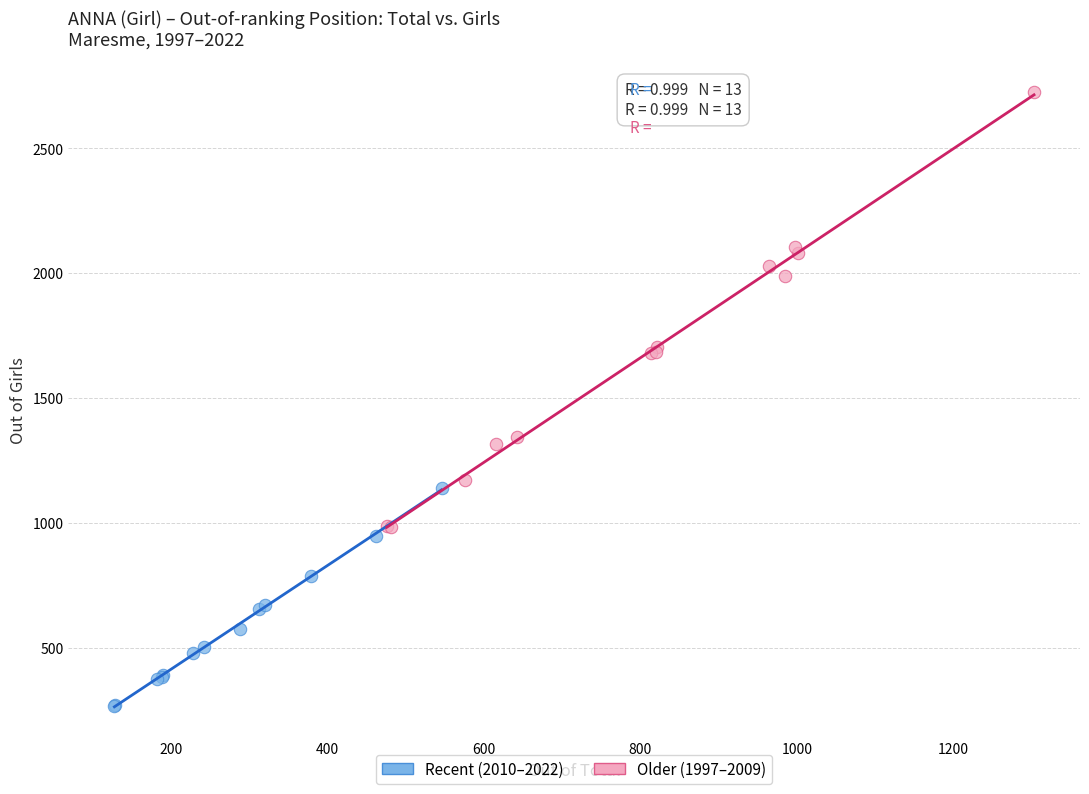

Which series contains the lowest Y value?

Recent (2010–2022)